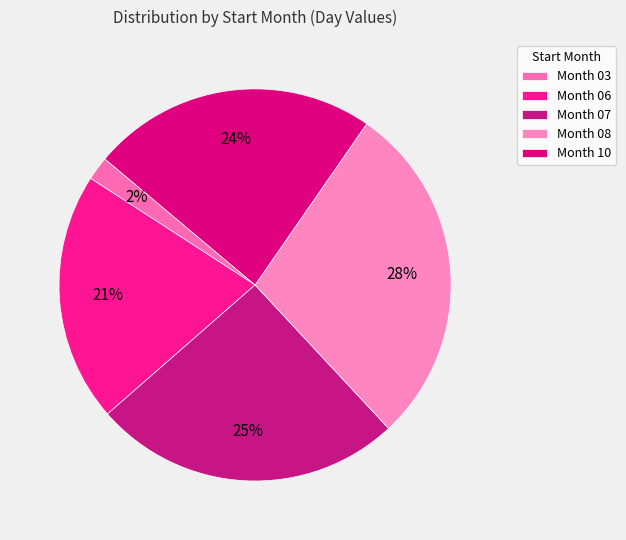

What is the smallest slice in the pie chart?

Month 03